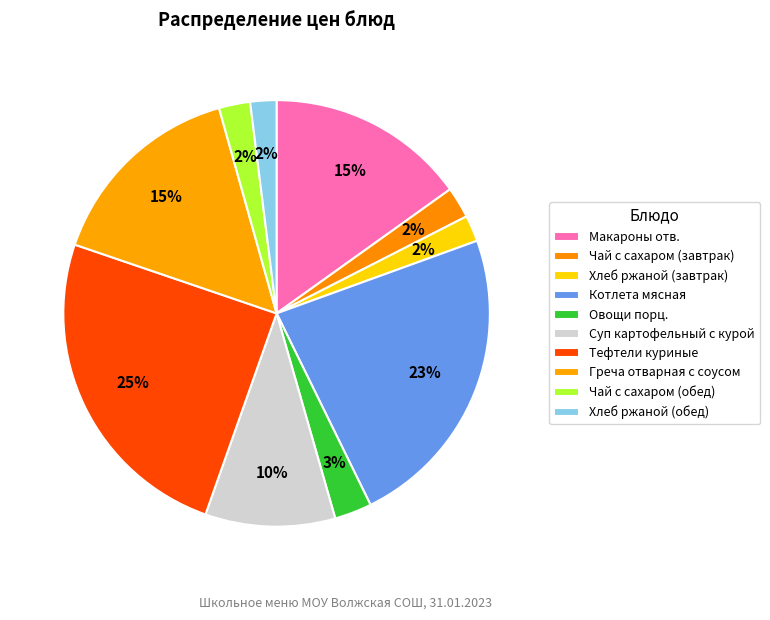

Does Тефтели куриные account for over 50% of the chart?

No